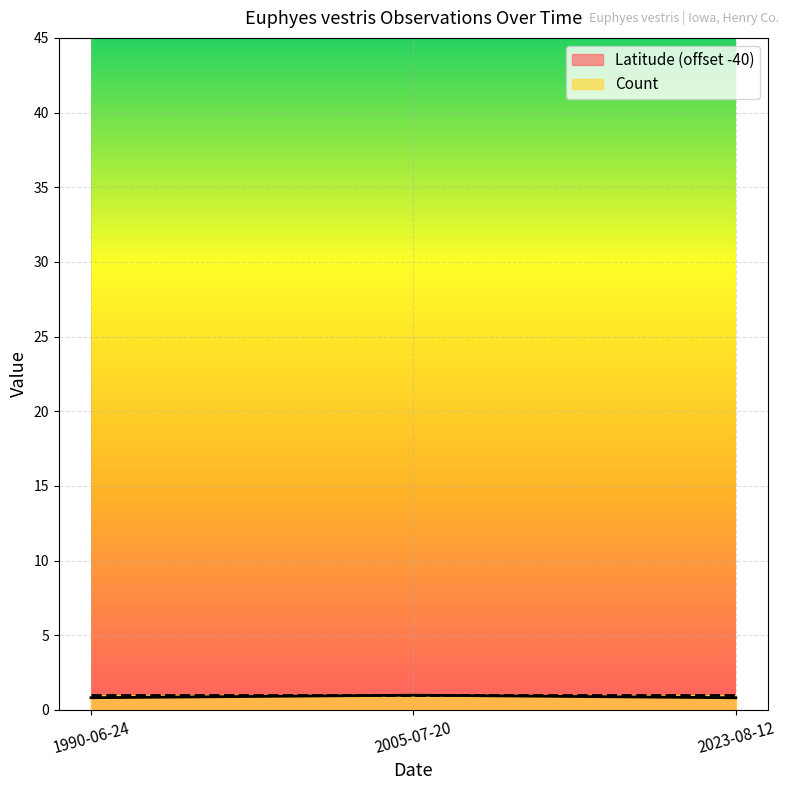

What is the sum of the values at 2005-07-20 and 1990-06-24?

1.8